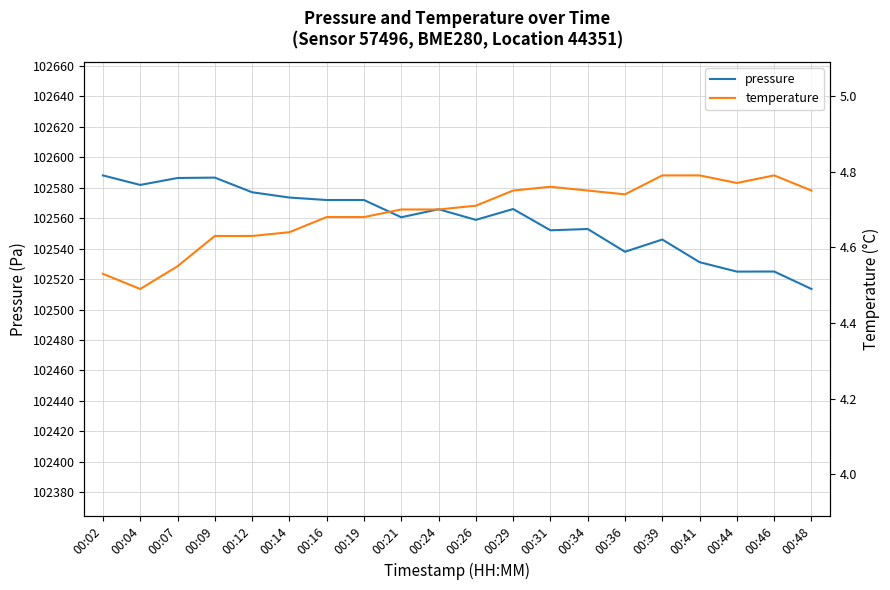

What are all the series names shown in the legend?

pressure, temperature